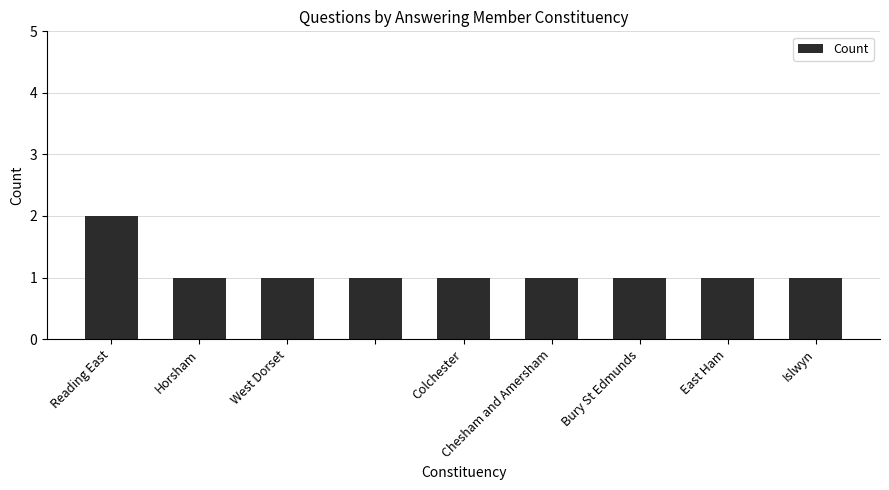

What is the value of the 5th bar from the left?

1